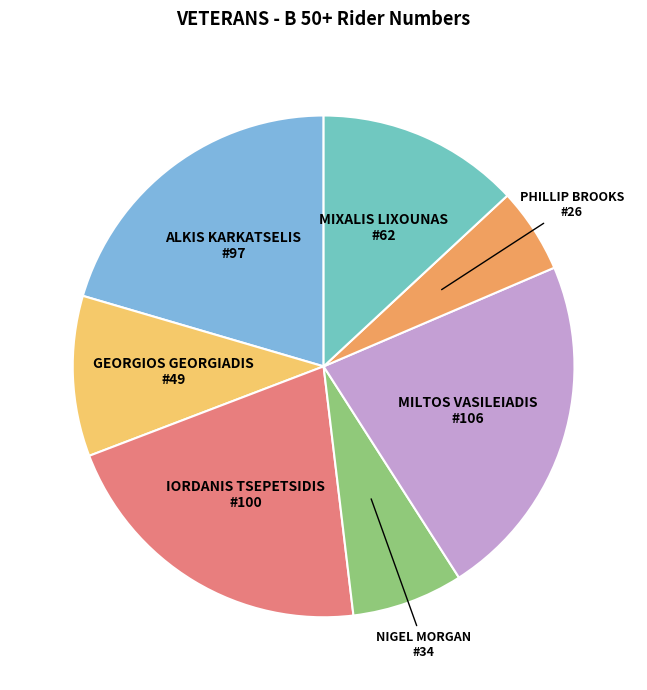

What is the ratio of the value at NIGEL MORGAN to the value at GEORGIOS GEORGIADIS?

0.7